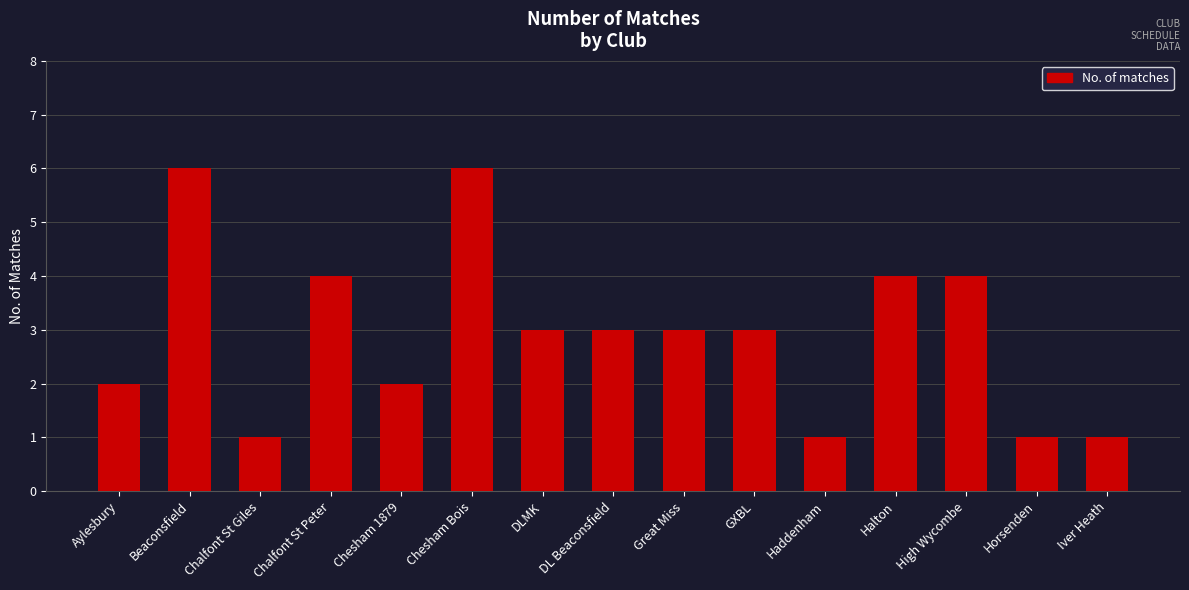

What is the minimum value shown in the chart?

1